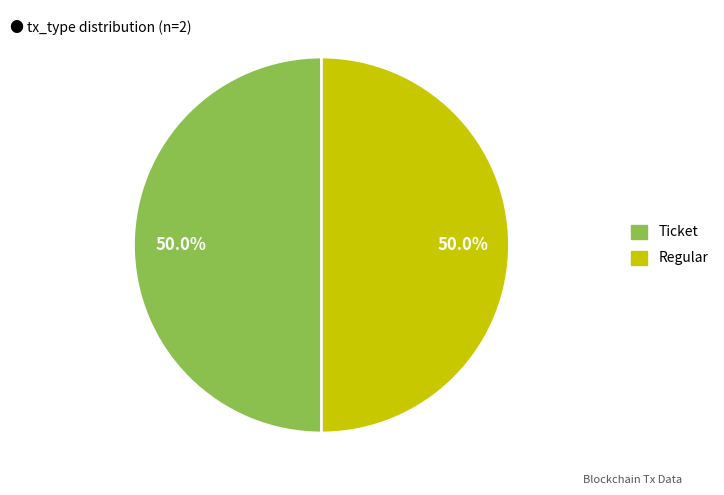

Is it true that Ticket is 50% of the pie?

True